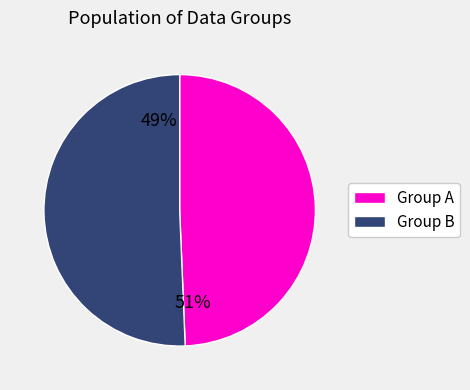

Is there any slice that represents more than half of the pie?

Yes